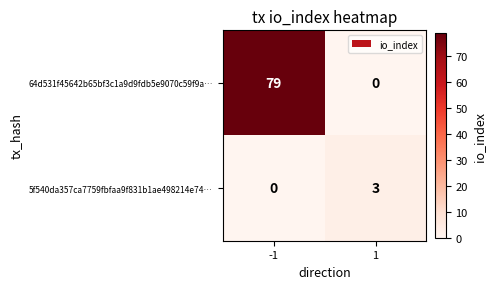

Rank the categories by 5f540da357ca7759fbfaa9f831b1ae498214e74… value from lowest to highest.

-1, 1